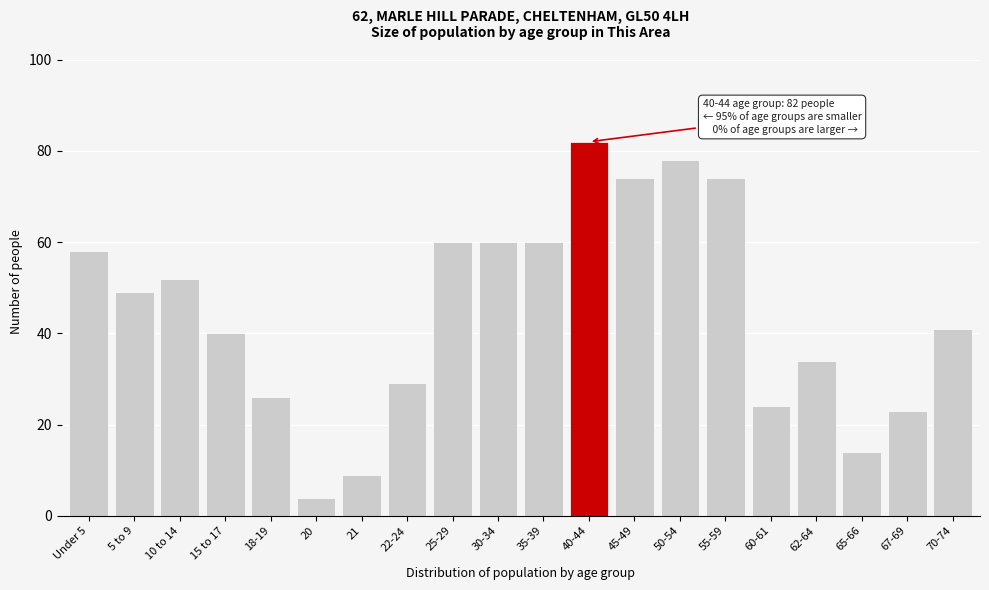

Reading left to right, extract all data points from this chart.

58	49	52	40	26	4	9	29	60	60	60	82	74	78	74	24	34	14	23	41